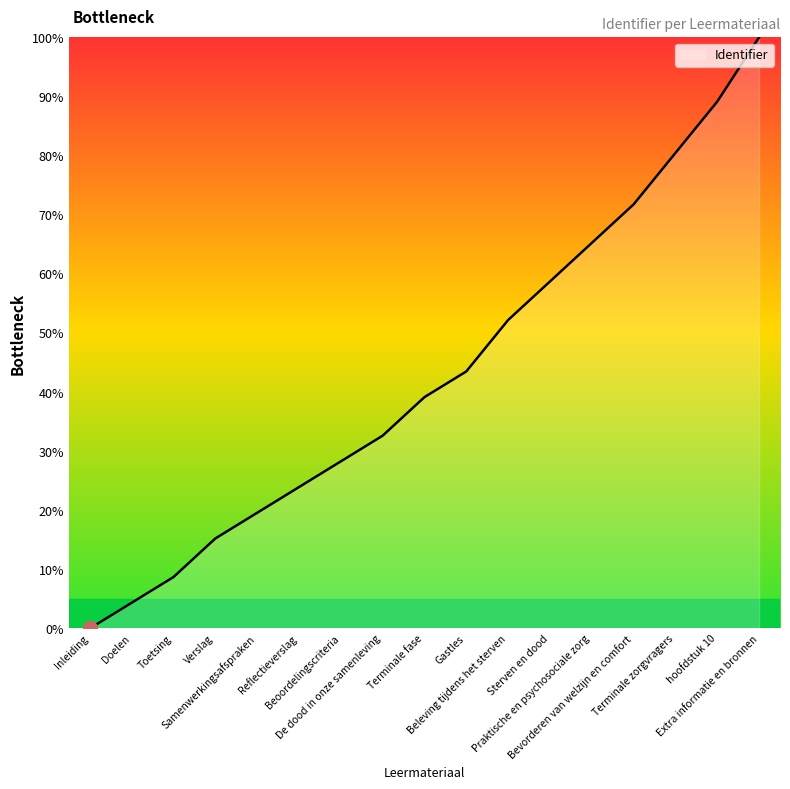

Where does the data first go above 39?

Terminale fase